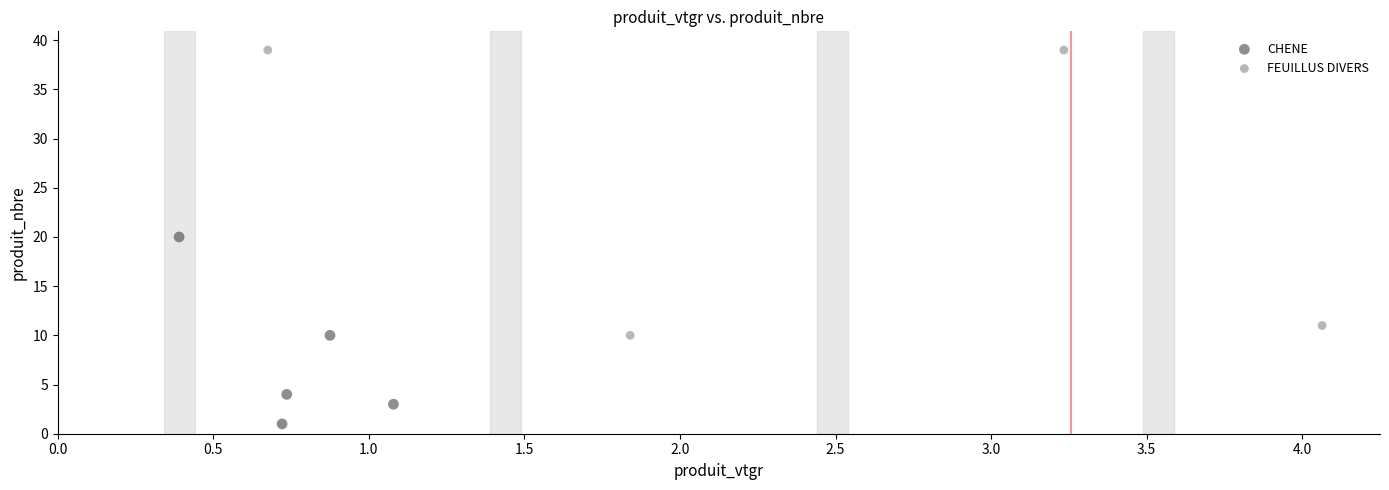

Which series has the largest Y range (max minus min)?

FEUILLUS DIVERS